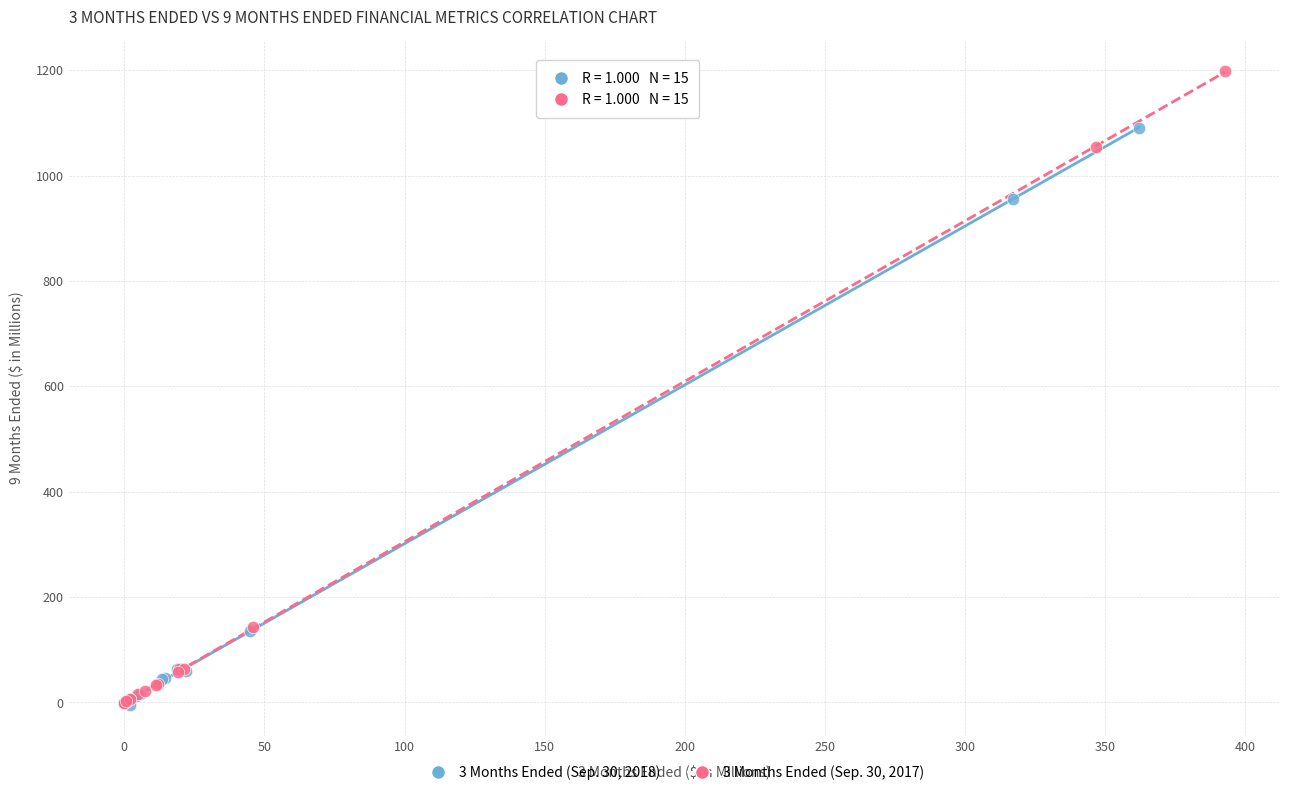

Which series has the largest Y range (max minus min)?

3 Months Ended (Sep. 30, 2017)